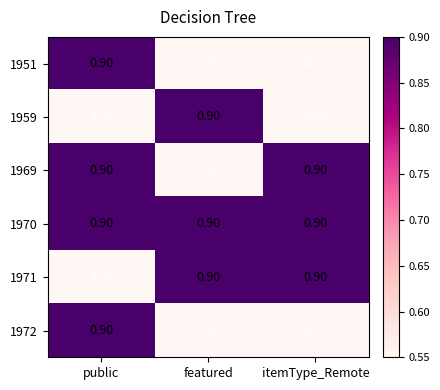

Is the value of 1959 at itemType_Remote greater than the value of 1969 at public?

No